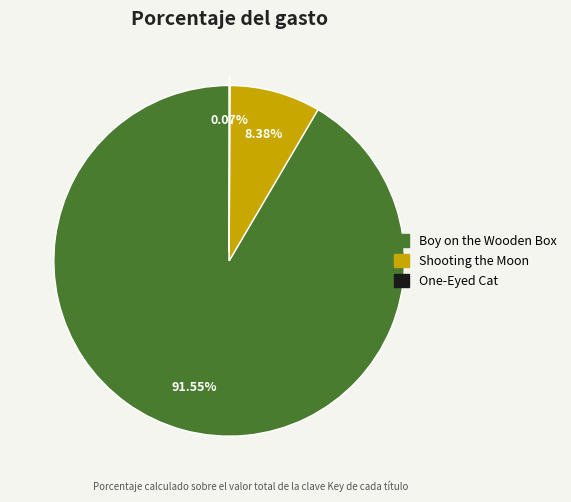

Which slice is the largest?

Boy on the Wooden Box